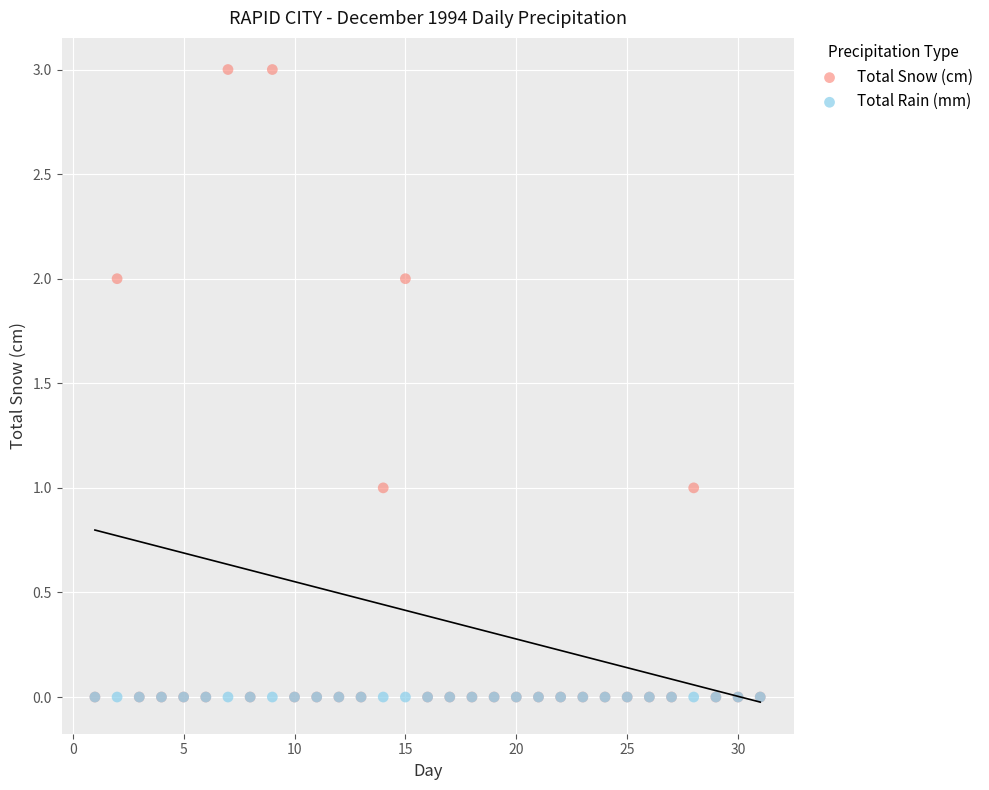

What are all the series names shown in the legend?

Total Snow (cm), Total Rain (mm)